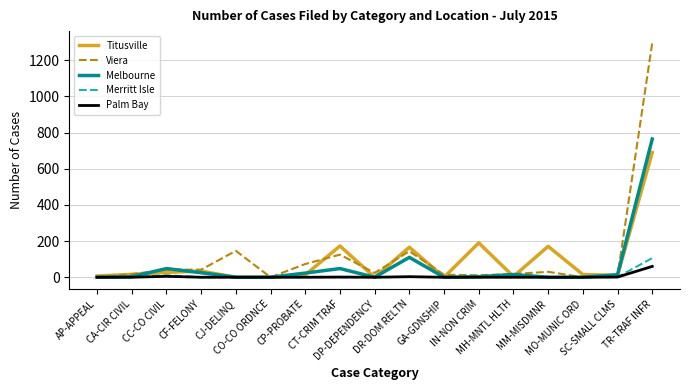

Is this an area chart (filled region under the line)?

No